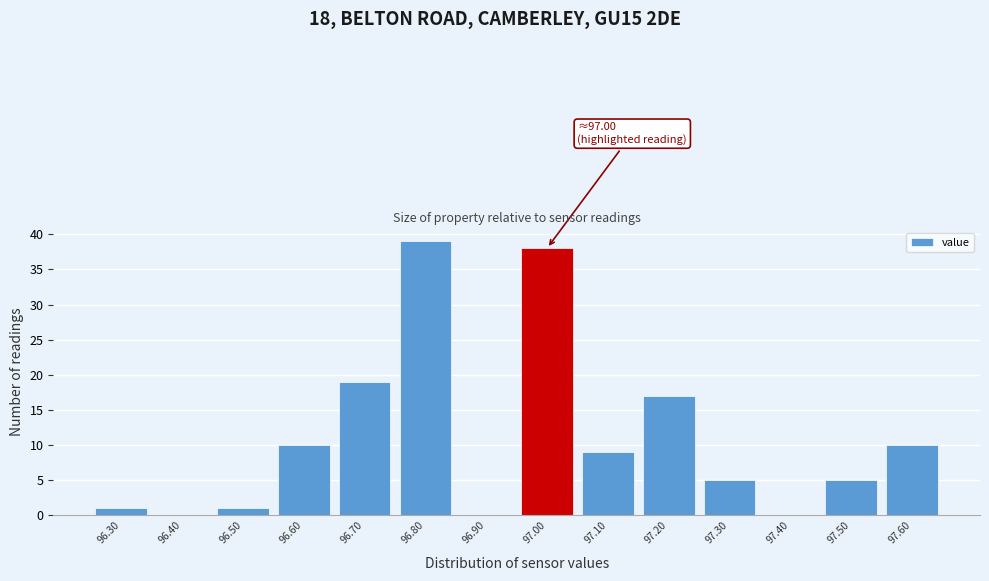

Reading left to right, list all the values displayed in this chart.

96.30=1	96.40=0	96.50=1	96.60=10	96.70=19	96.80=39	96.90=0	97.00=38	97.10=9	97.20=17	97.30=5	97.40=0	97.50=5	97.60=10